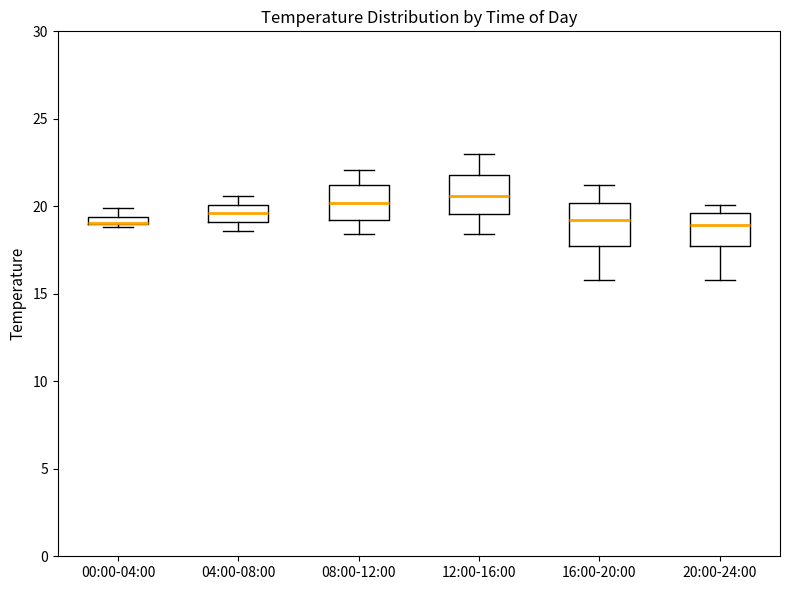

Where is the lower edge of the box for 20:00-24:00 on the y-axis? The values are not printed on the chart, so give them approximately, as read against the axis.

18.0